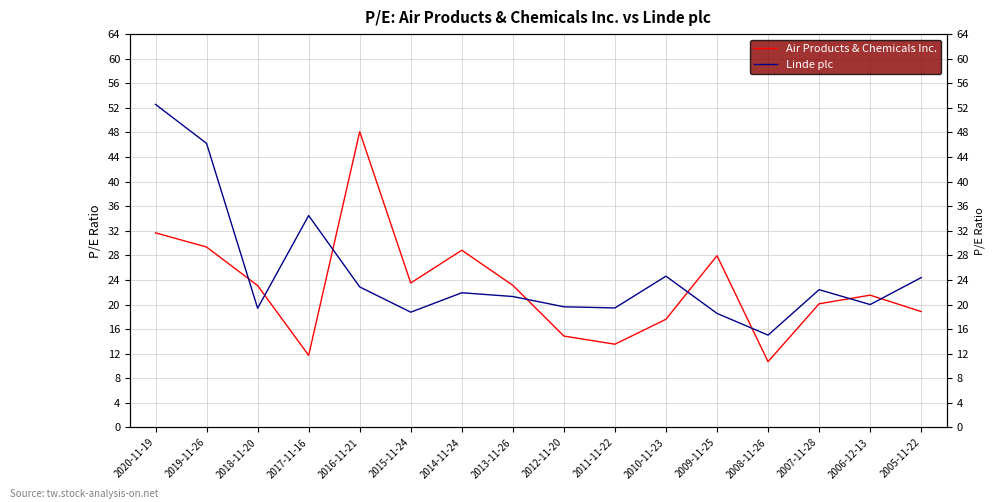

What is the spread (max minus min) of values at 2013-11-26?

1.8